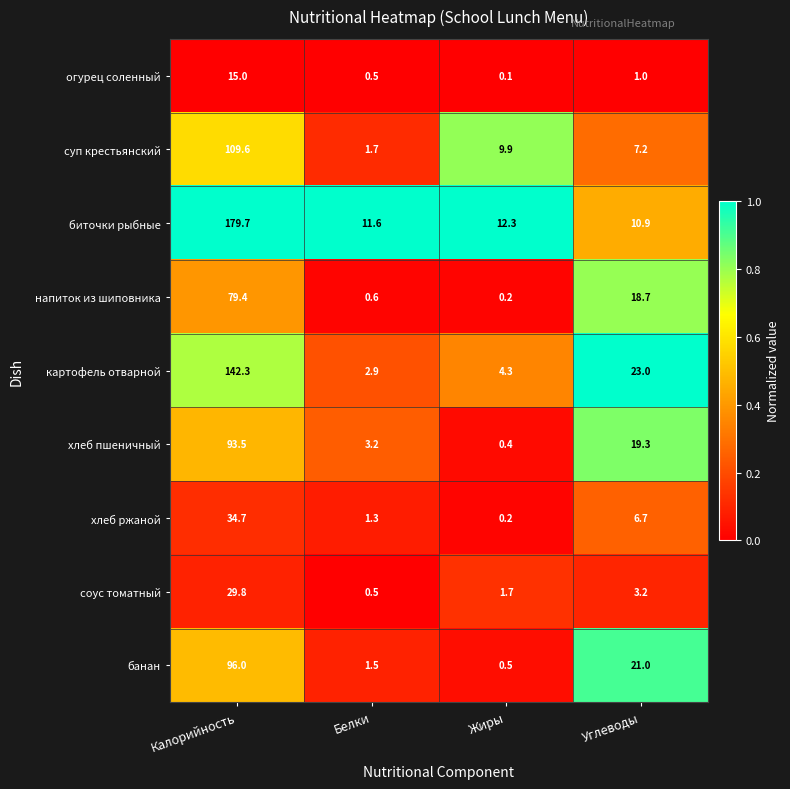

What is the sum of all напиток из шиповника values?

98.9